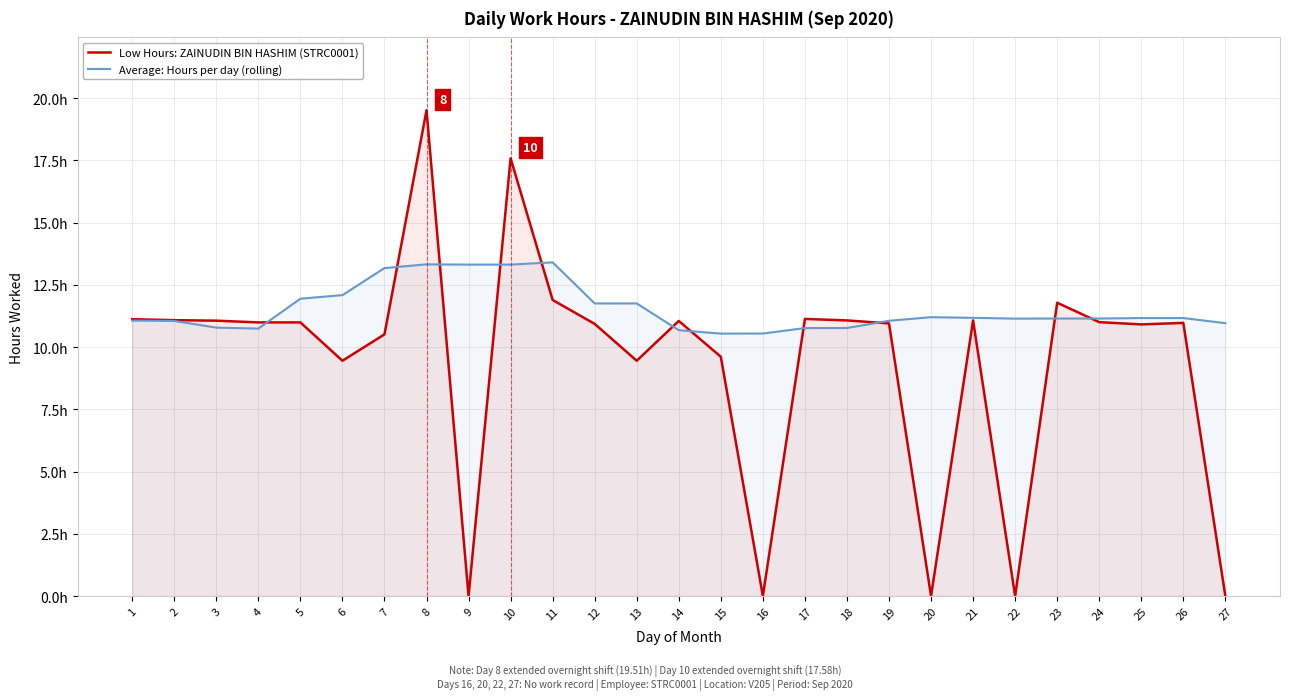

What is the approximate value of Average: Hours per day (rolling) at 11?

13.4